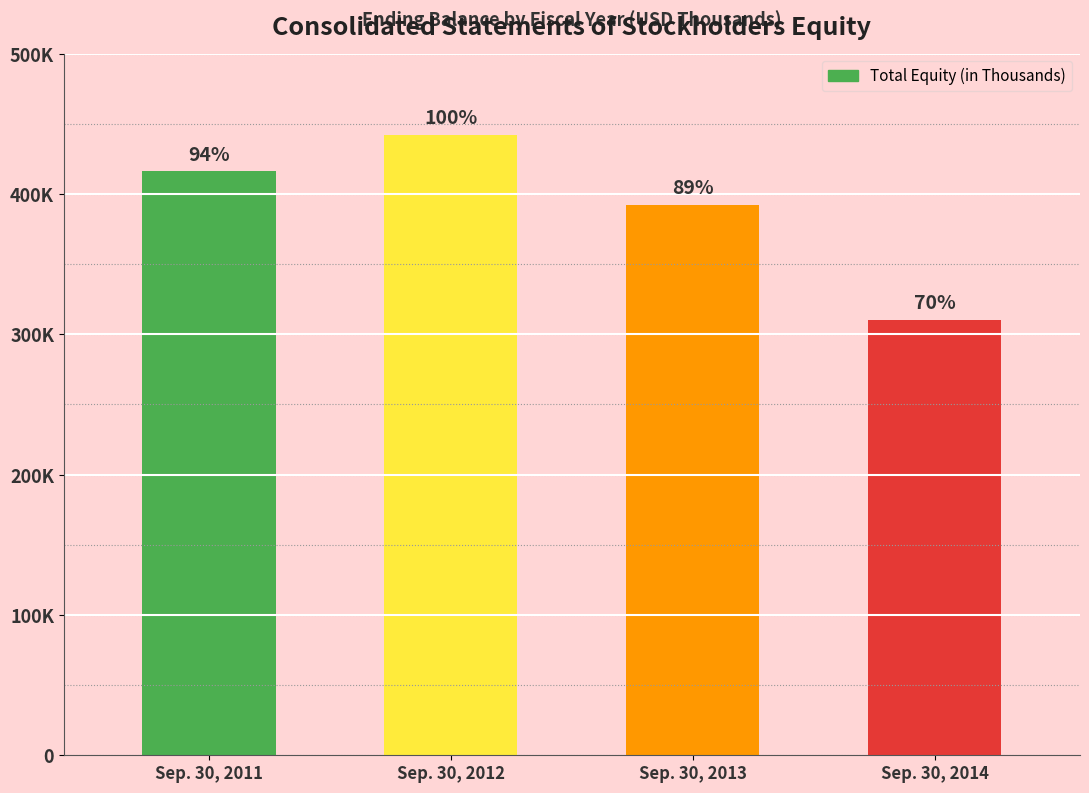

Are the bars horizontal?

No